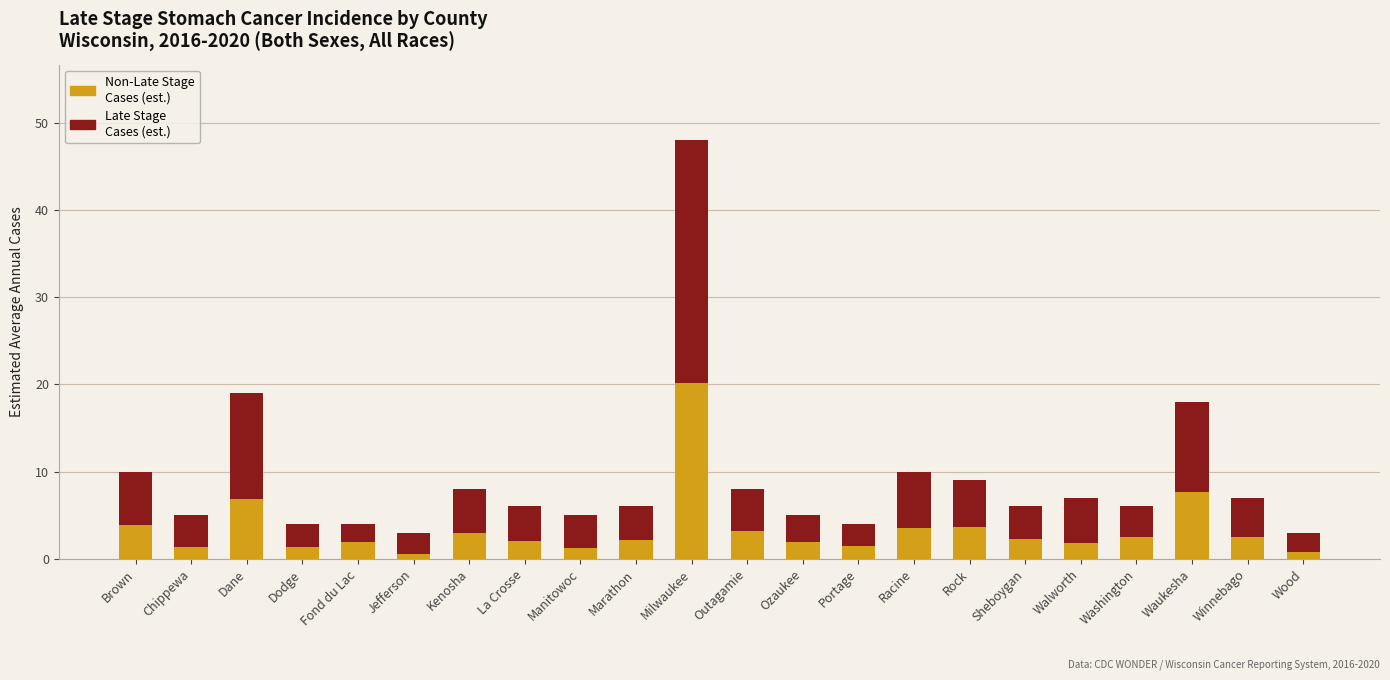

What is the total value across all series at Kenosha?

8.0